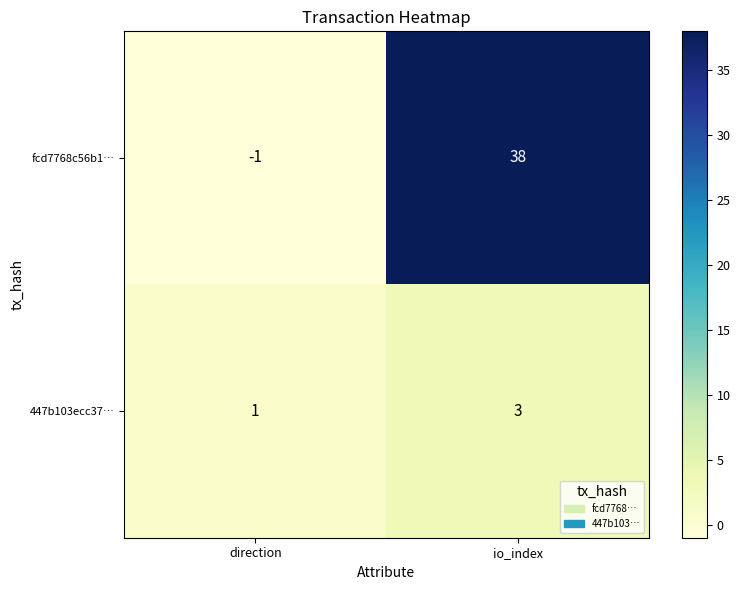

Is it true that 447b103ecc37… equals 1 at direction?

True